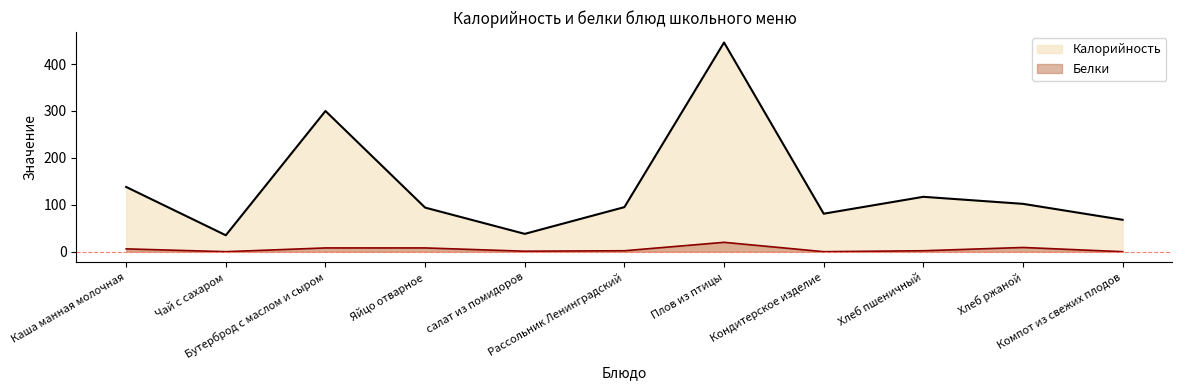

At which category does the chart reach its peak across all series?

Плов из птицы